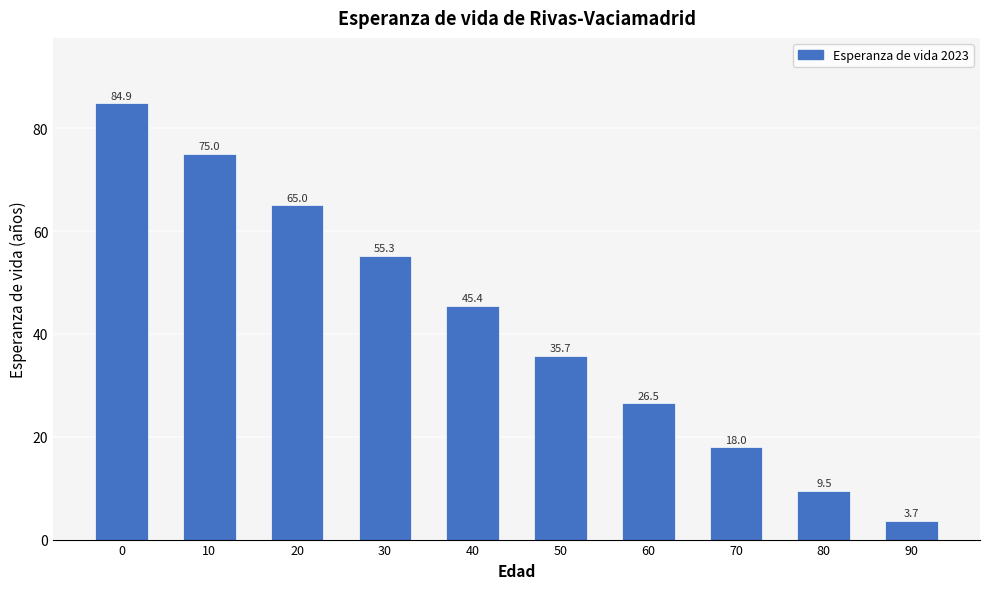

Reading right to left, list all the values displayed in this chart.

90=3.7	80=9.5	70=18.0	60=26.5	50=35.7	40=45.4	30=55.3	20=65.0	10=75.0	0=84.9